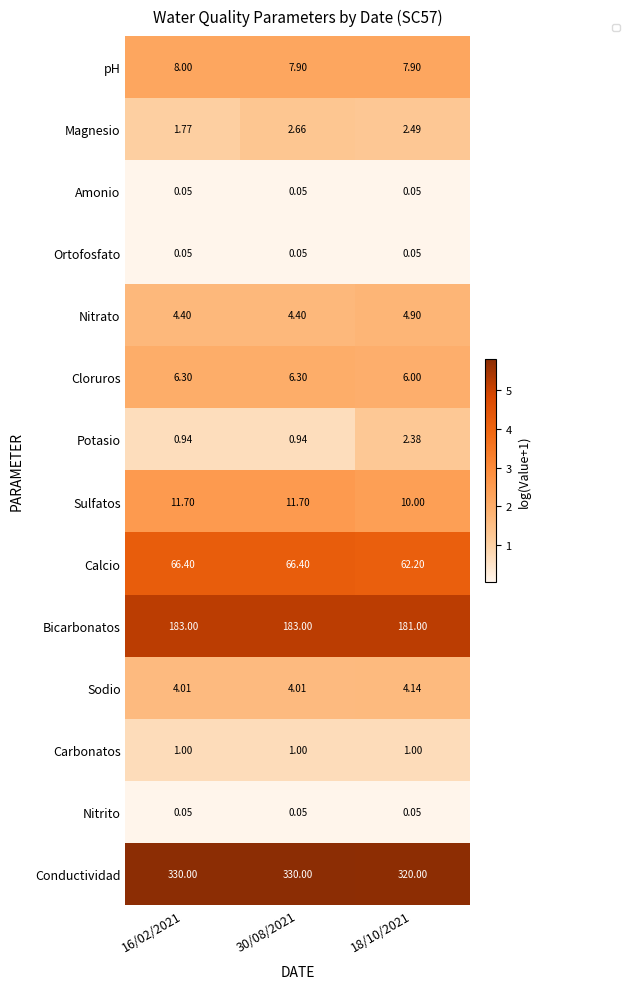

Which category has the lowest value in the Nitrito series?

16/02/2021